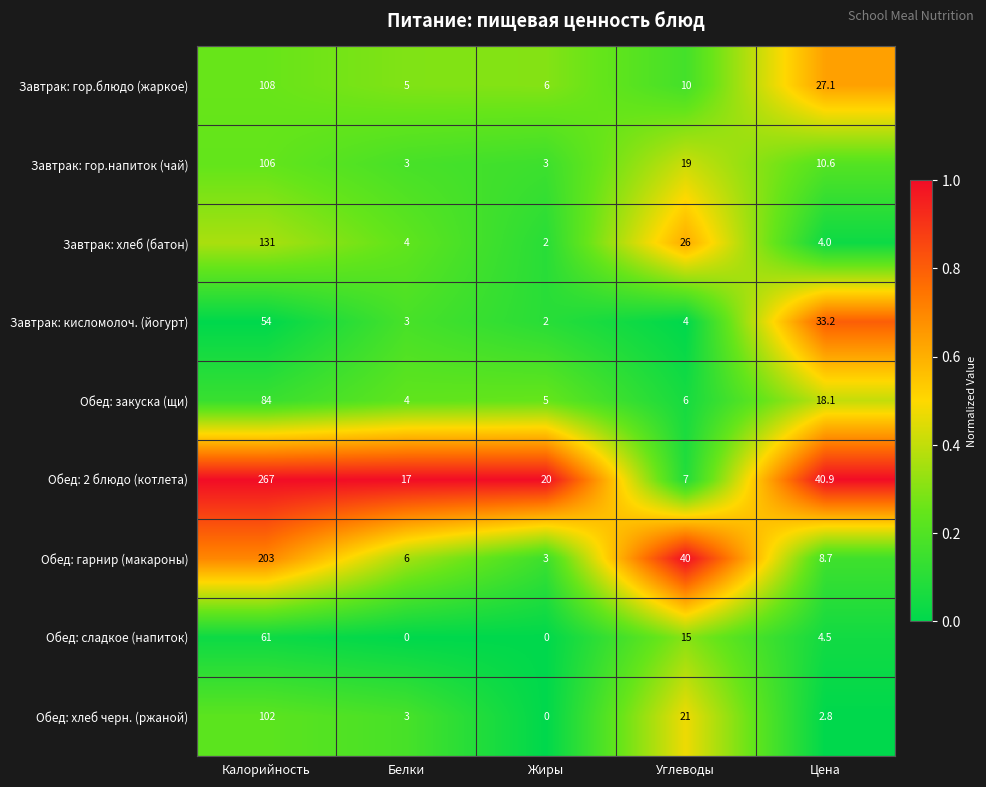

What is the greatest value displayed?

267.0